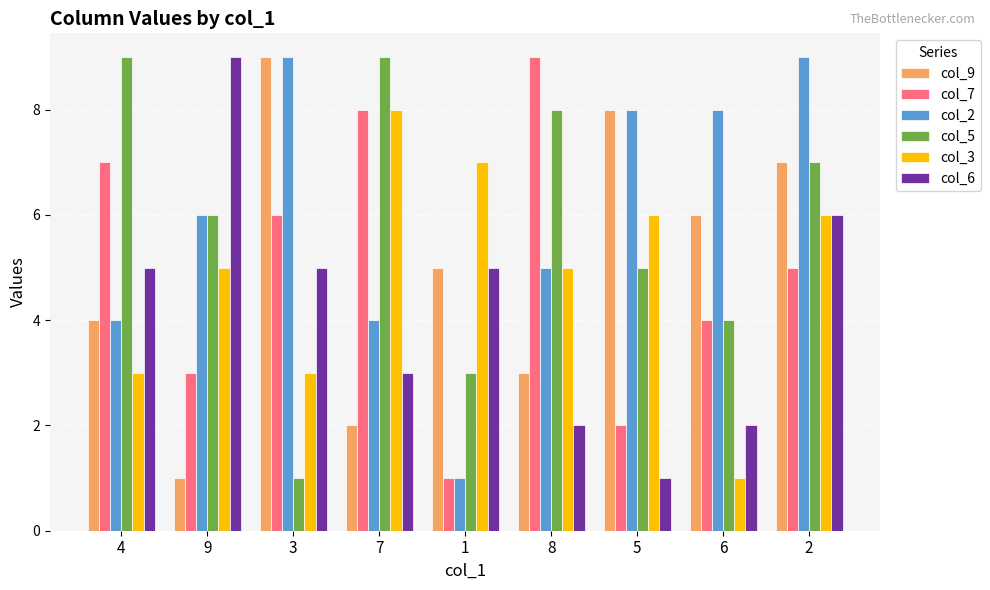

What is the label of the 3rd bar from the right?

5